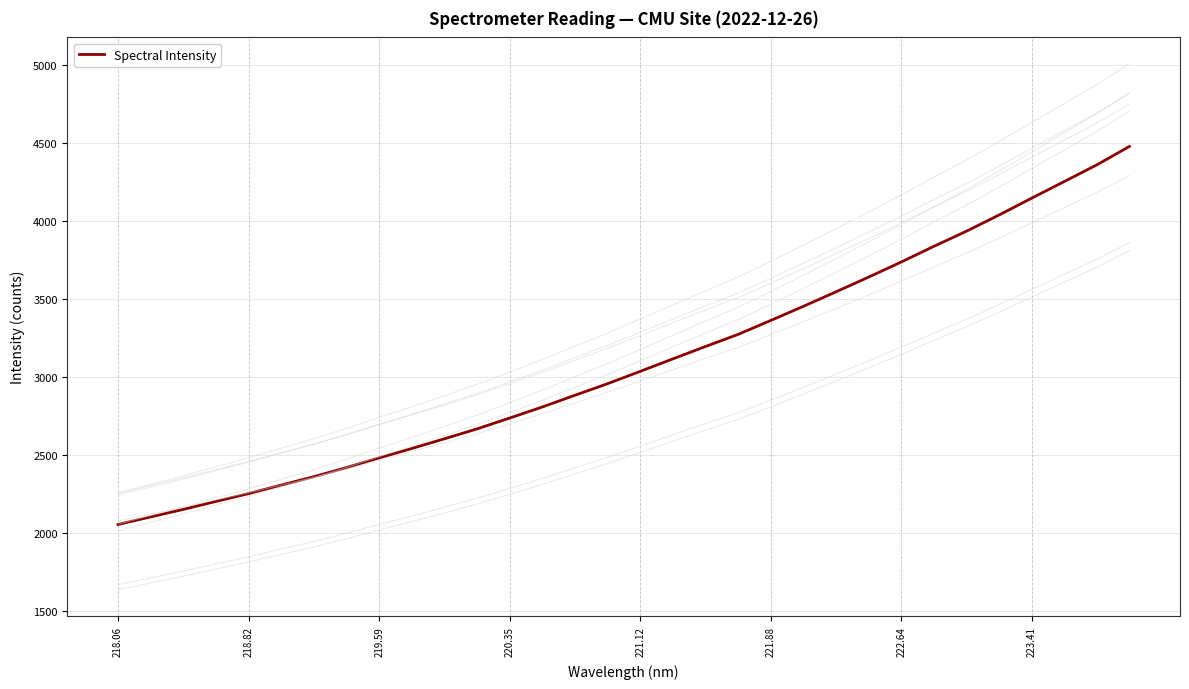

Does the chart display data point markers on the line(s)?

No